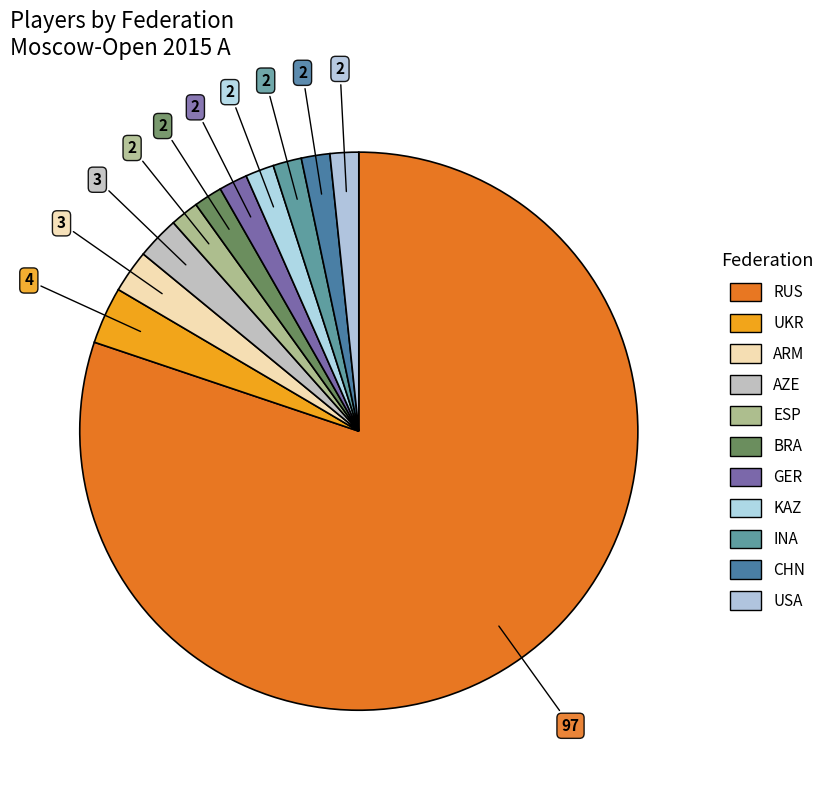

How many segments does this pie chart have?

11